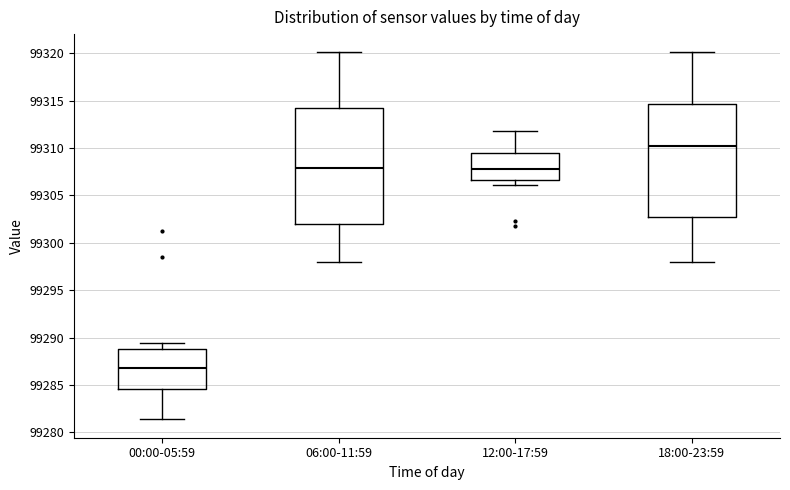

Which box's median line is the lowest?

00:00-05:59